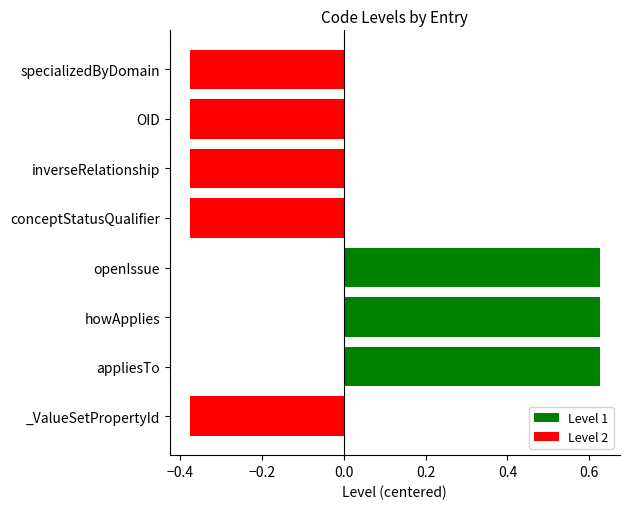

Which has a higher value, appliesTo or _ValueSetPropertyId?

appliesTo